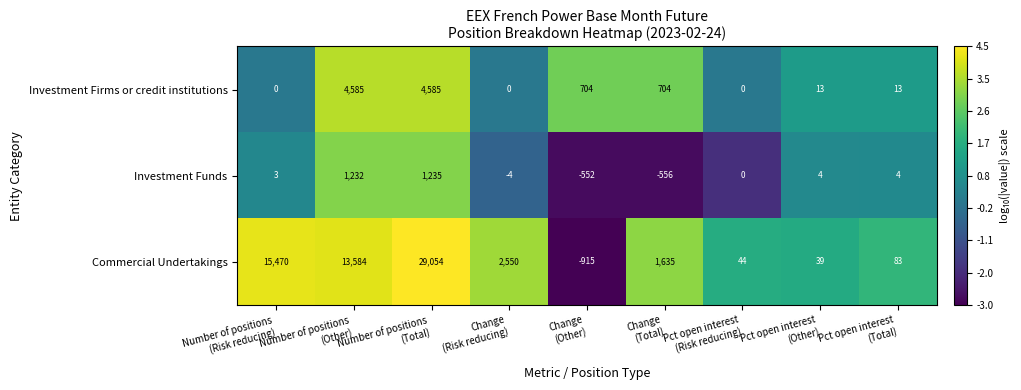

List the series in order of their peak value, lowest first.

Investment Funds, Investment Firms or credit institutions, Commercial Undertakings